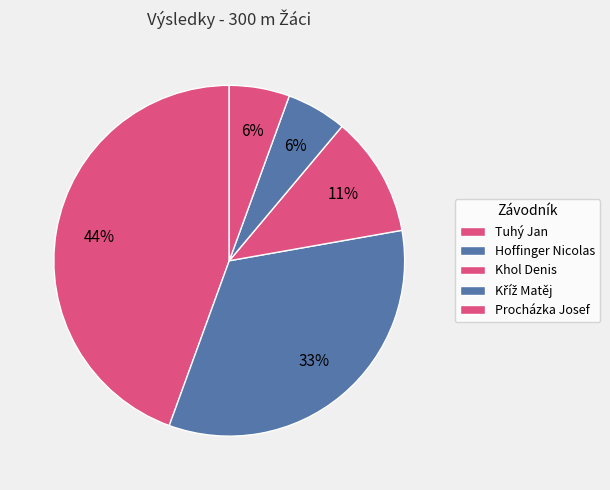

How many segments does this pie chart have?

5